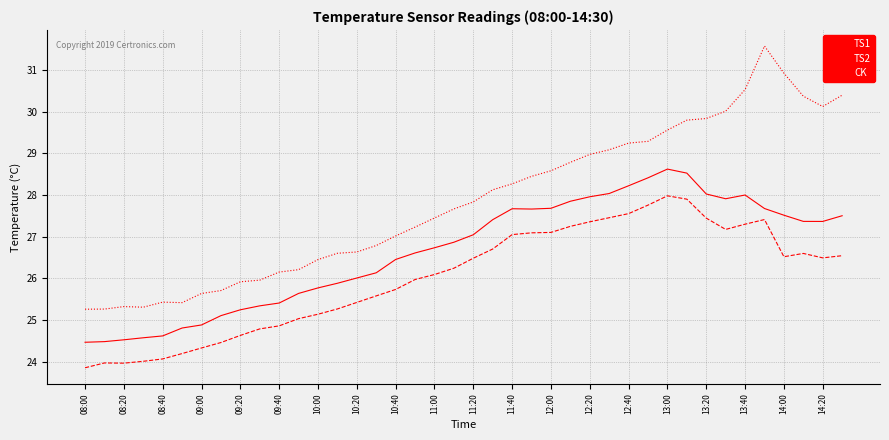

Which series has the widest spread of values?

CK